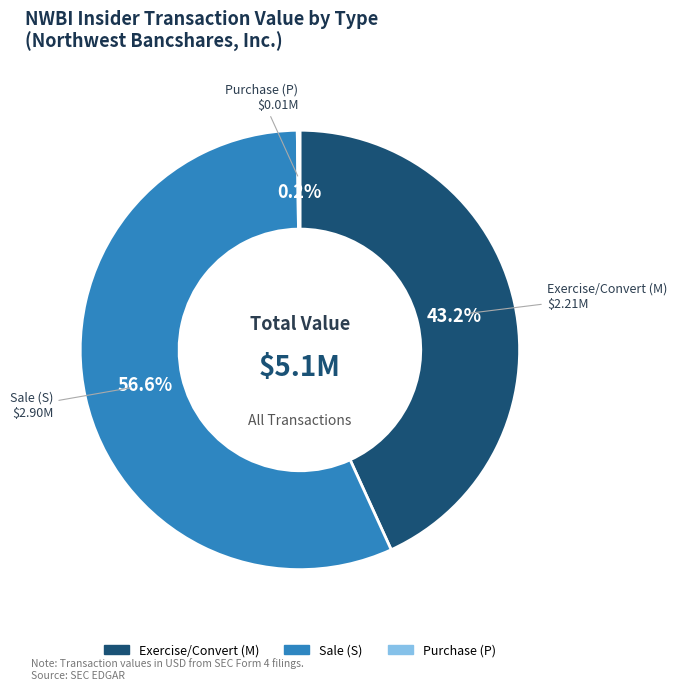

Is there any slice that represents more than half of the pie?

Yes